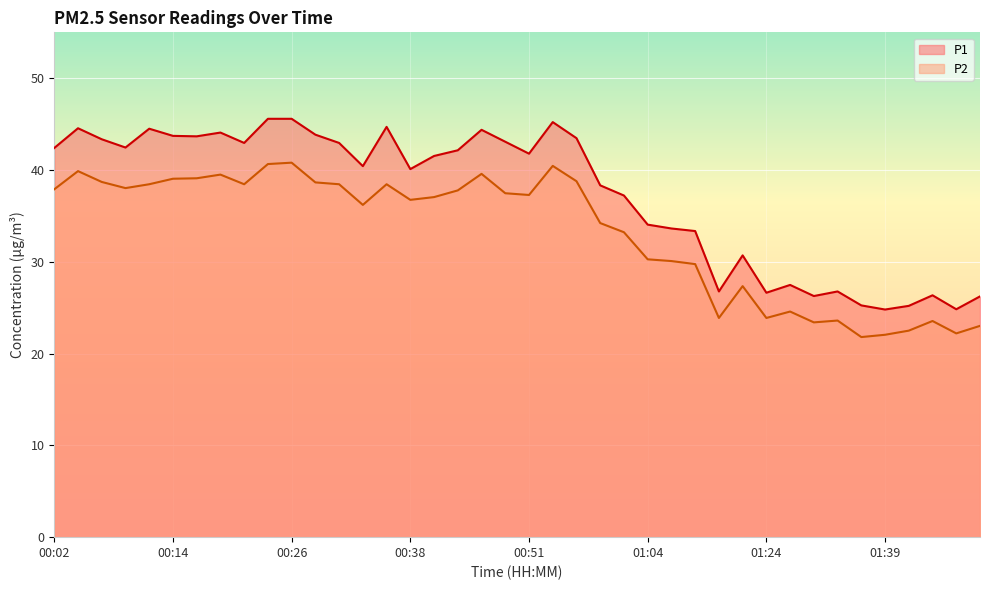

At which category does the chart reach its minimum across all series?

01:34